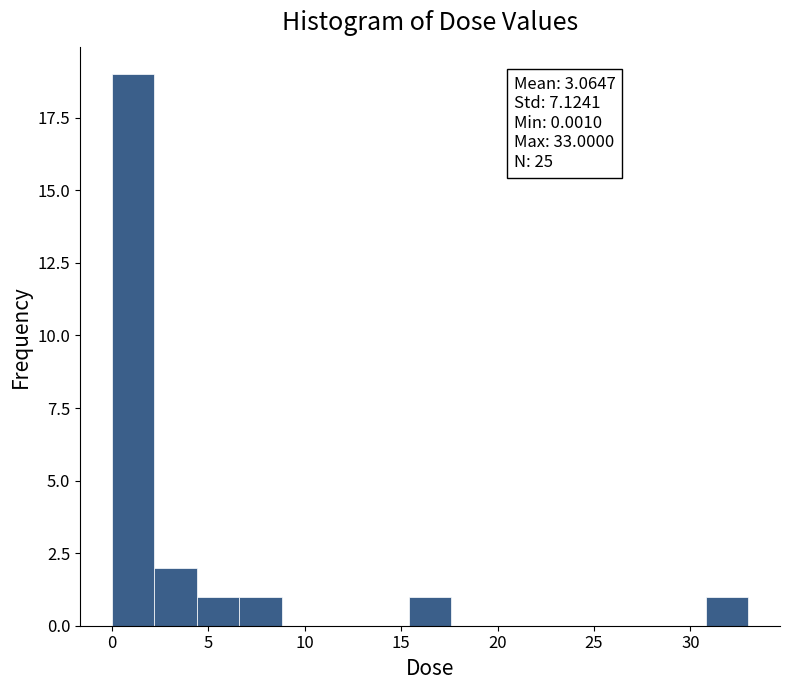

Over which range of the x-axis is the bar tallest?

0.0 to 2.0